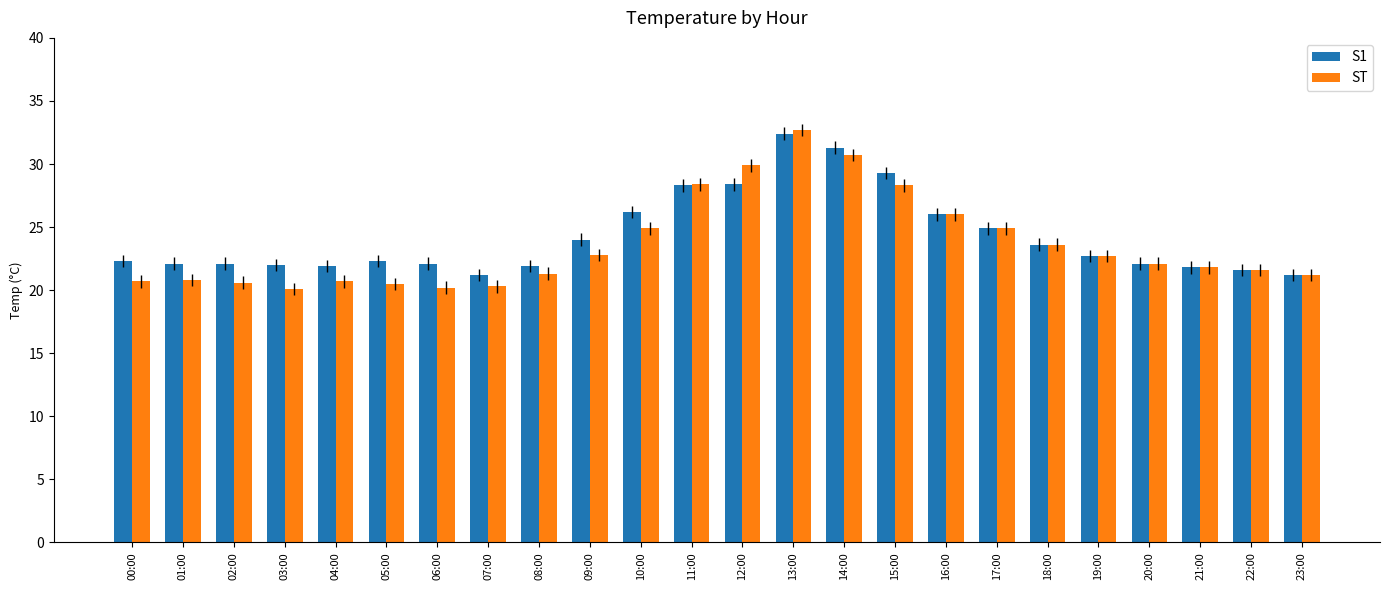

Which label corresponds to the largest value in the chart?

13:00